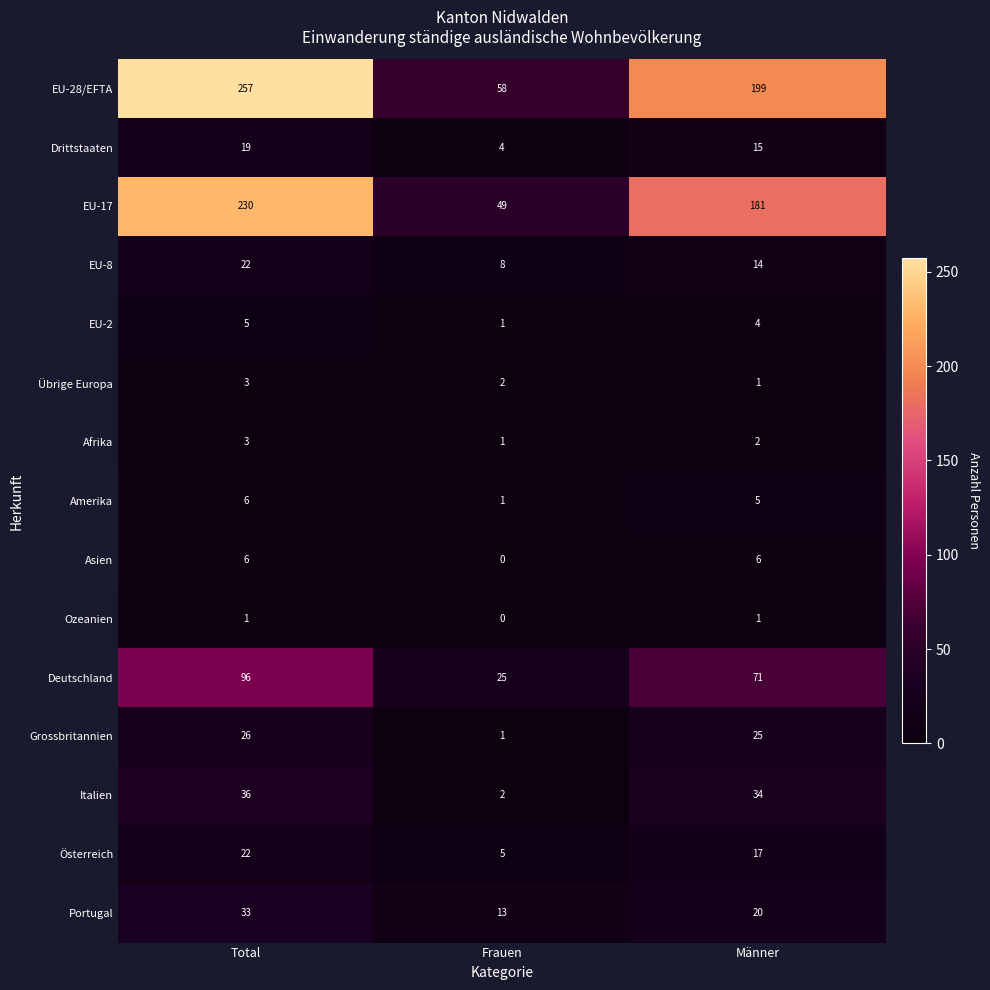

How many categories are shown in the chart?

3